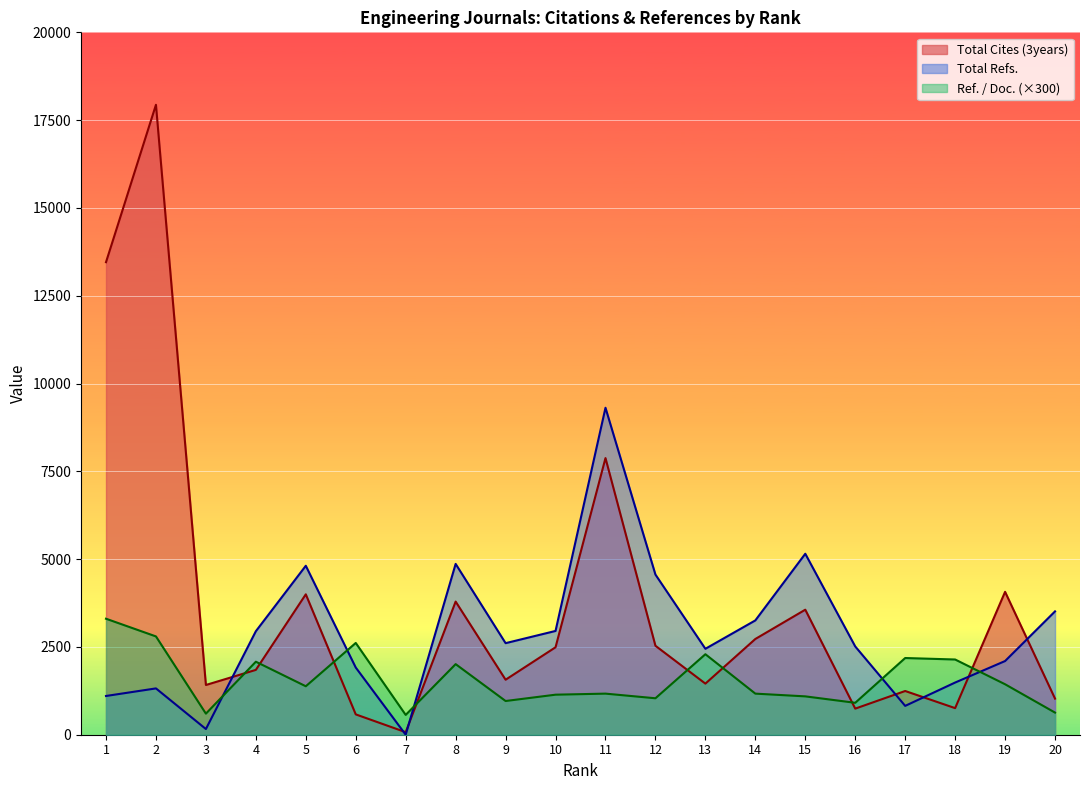

The value of Total Refs. at 12 is 1349.1. True or false?

False